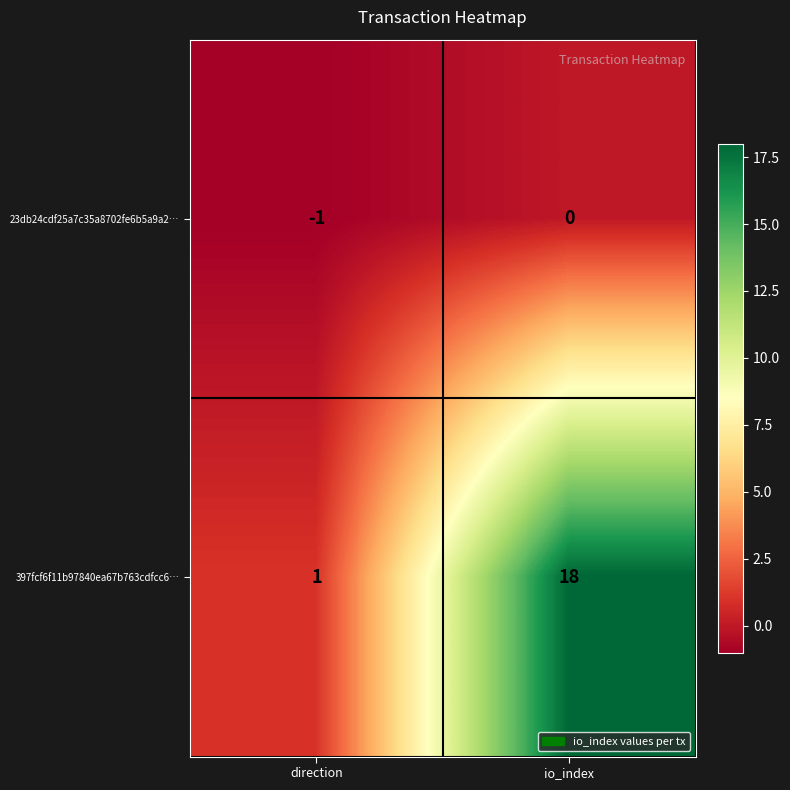

Which category has the highest value across all series?

io_index